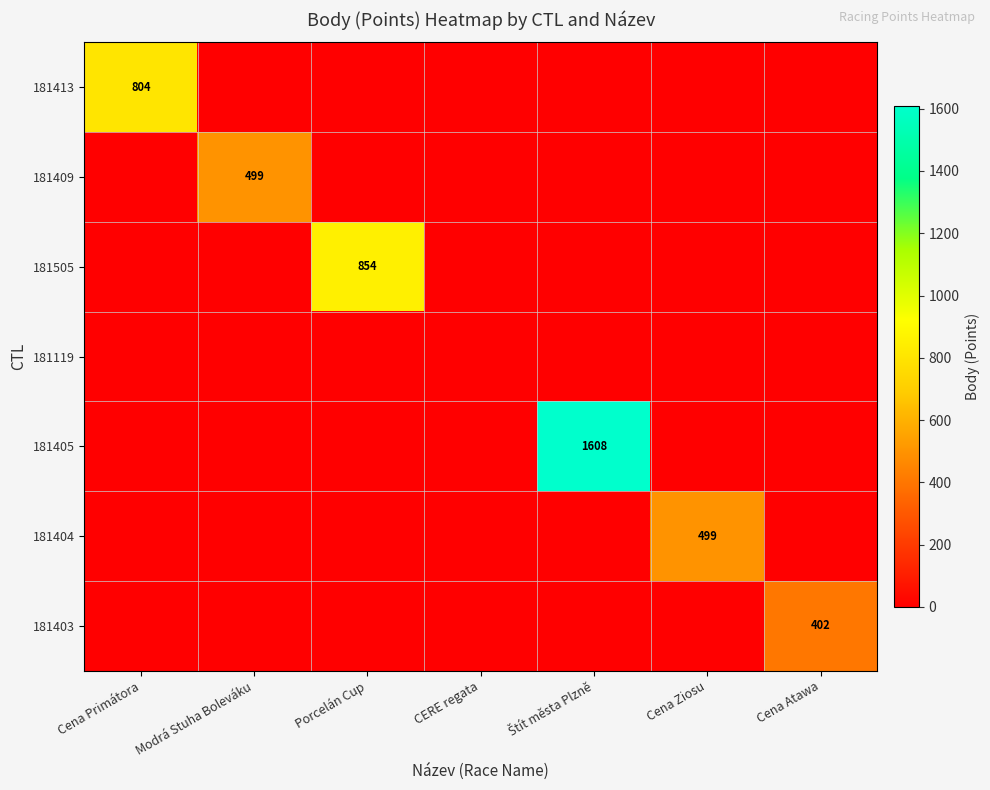

True or false: 181409 has a value of 499 at Modrá Stuha Boleváku.

True